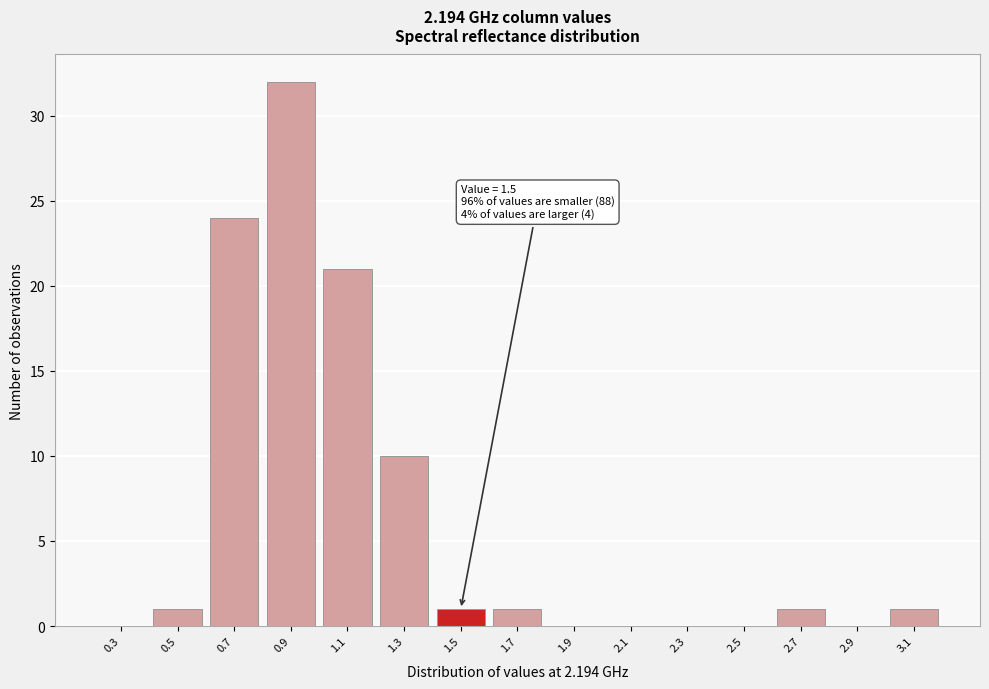

Reading left to right, extract all data points from this chart.

0.3=0	0.5=1	0.7=24	0.9=32	1.1=21	1.3=10	1.5=1	1.7=1	1.9=0	2.1=0	2.3=0	2.5=0	2.7=1	2.9=0	3.1=1